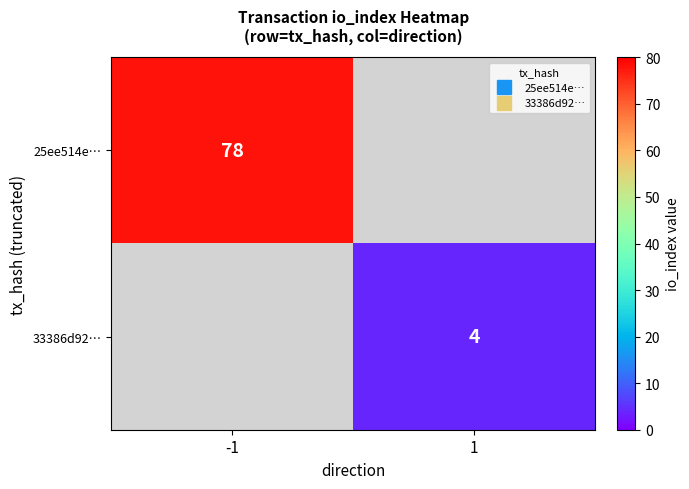

What is the smallest value displayed?

4.0